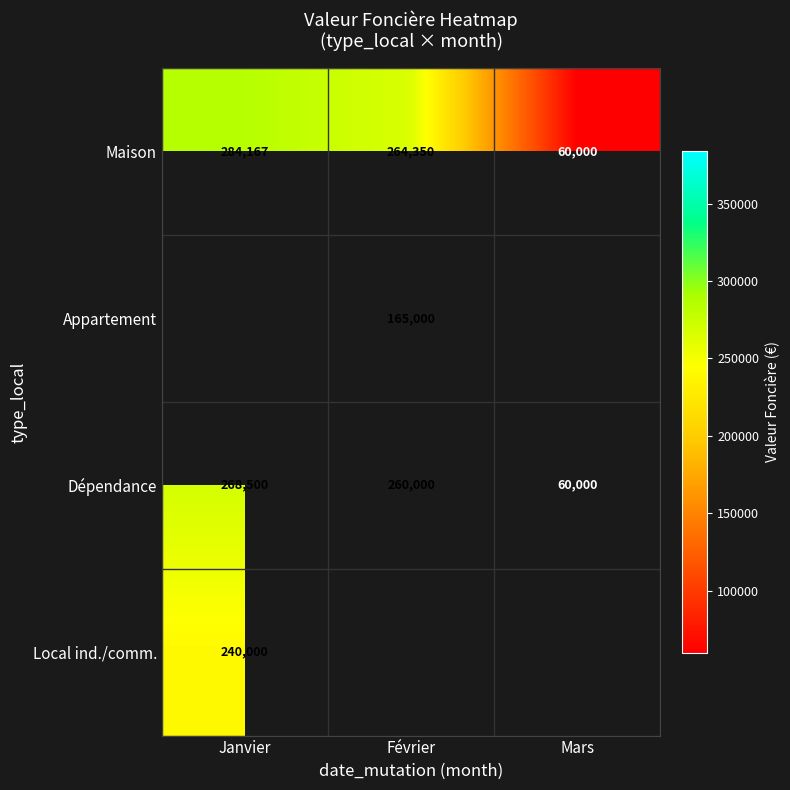

At which category does the chart reach its minimum across all series?

Mars